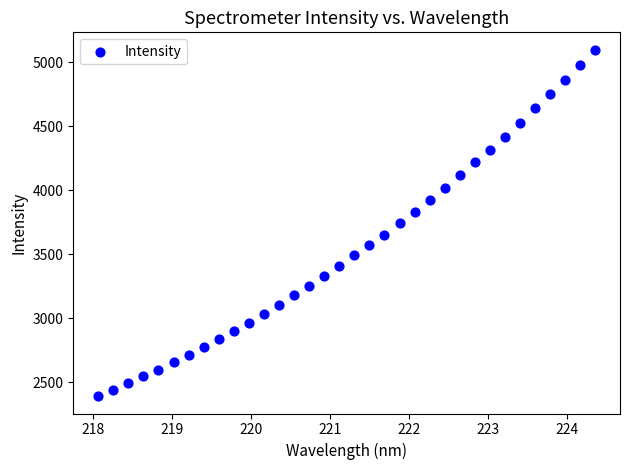

What is the range of X values (max minus min)?

6.3